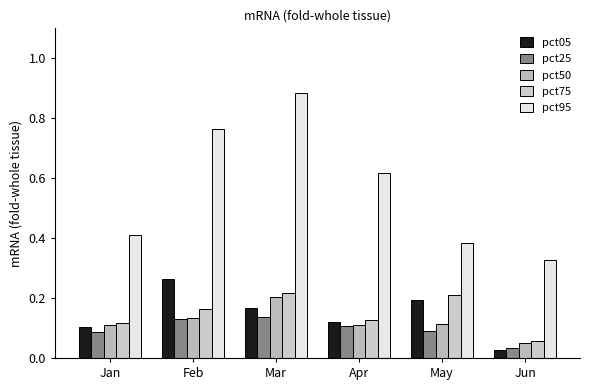

Is it true that pct05 equals 0.1 at May?

False